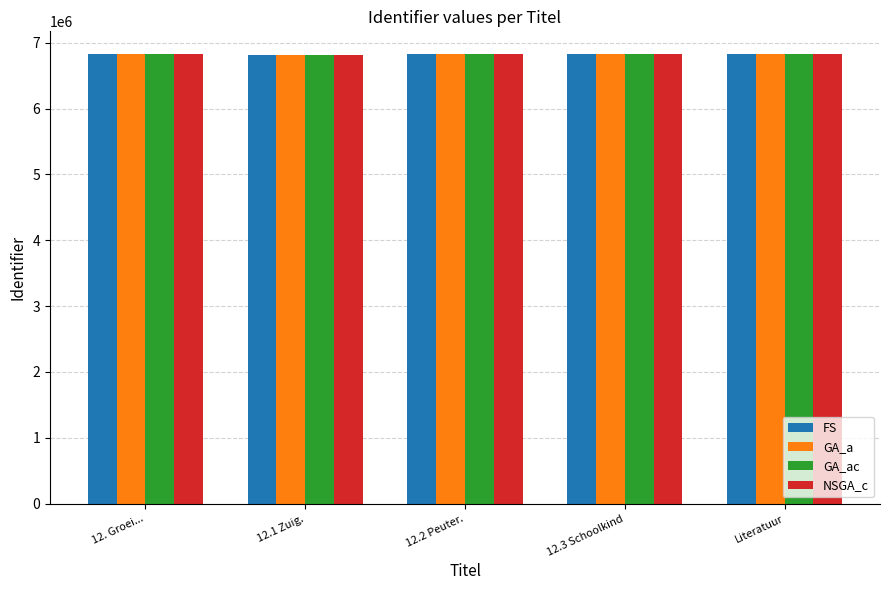

What is the difference between the GA_ac values at 12.3 Schoolkind and Literatuur?

3